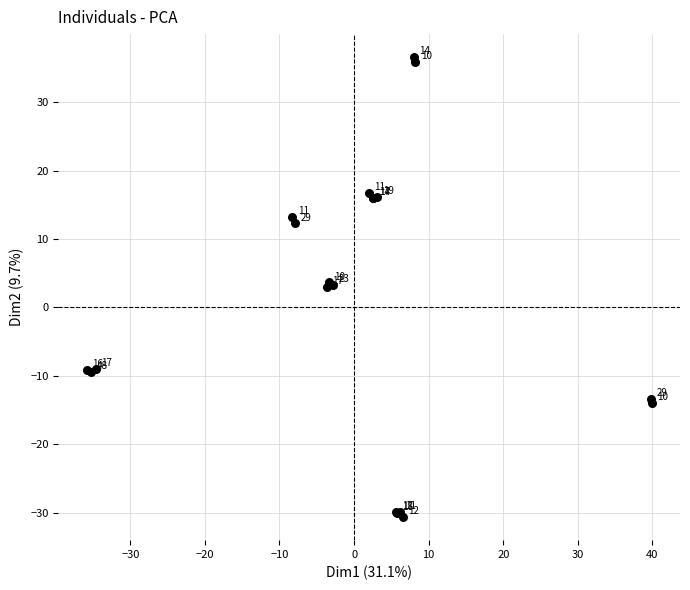

What Y value in the scatter plot is closest to 2?

3.0